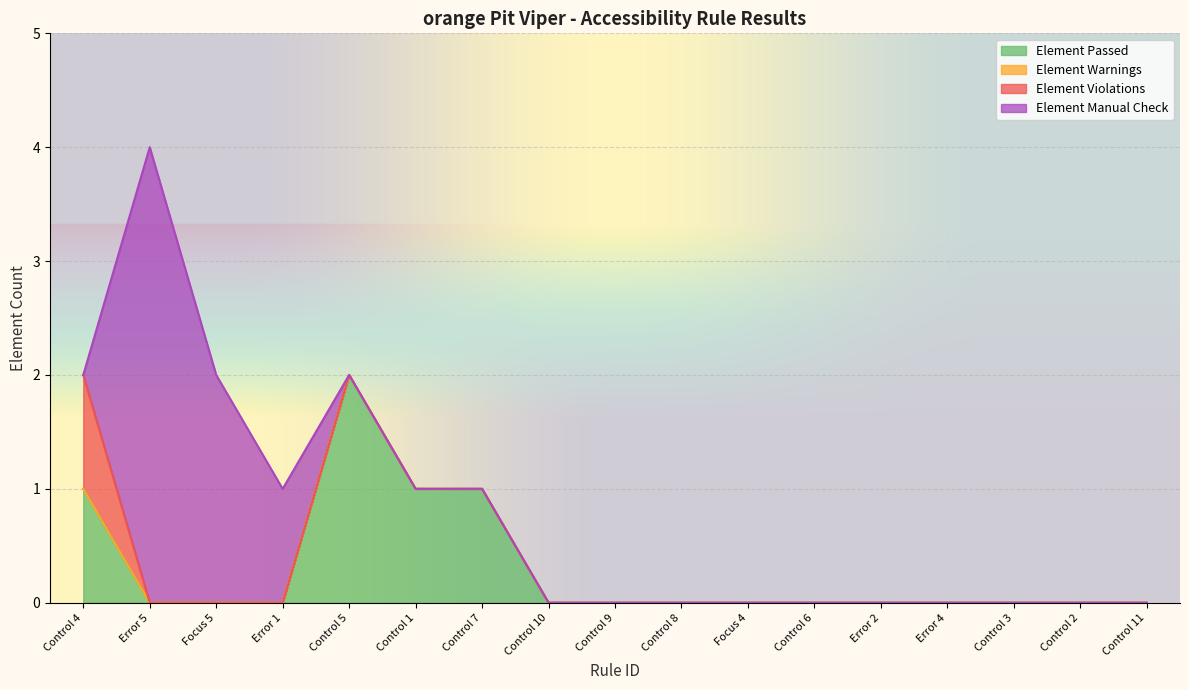

Which series has the largest total across all categories?

Element Manual Check